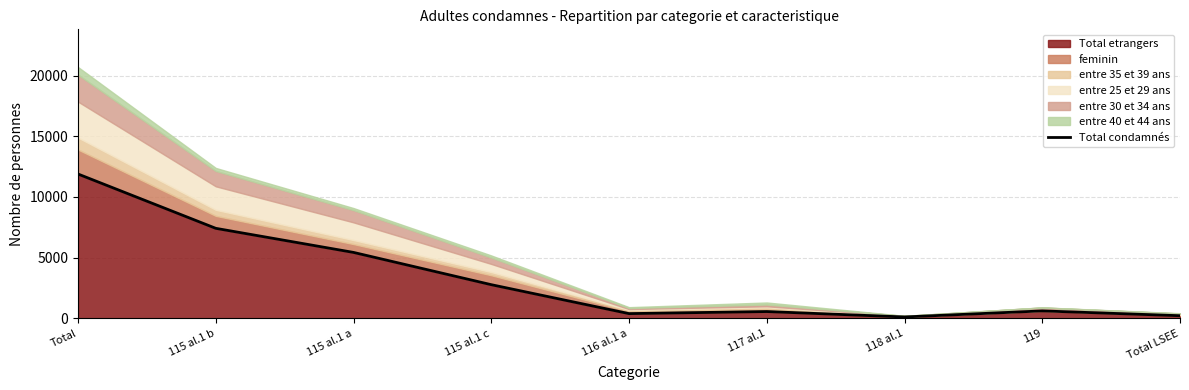

Is it true that the value at 116 al.1 a is 391?

True